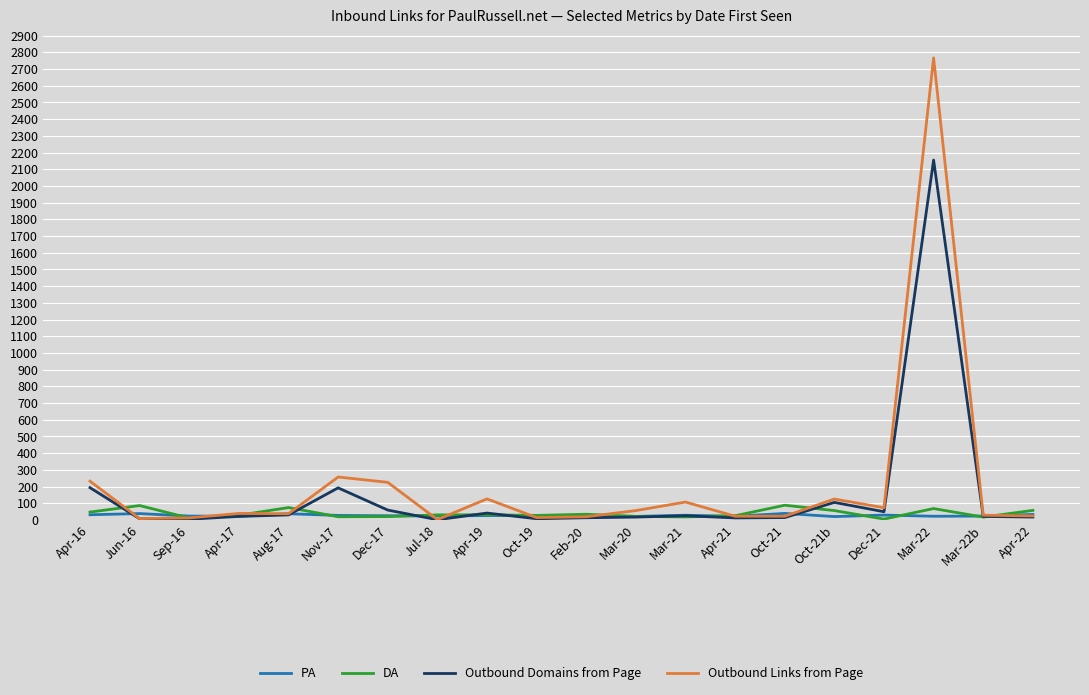

How many lines are shown in the chart?

4